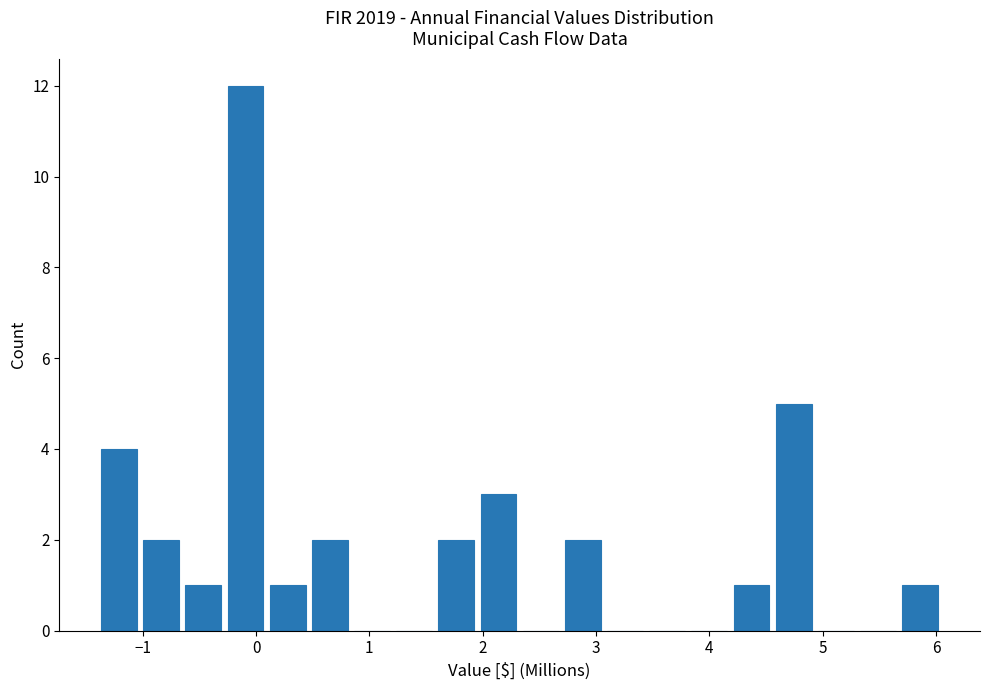

Around what value on the x-axis is the tallest bar? Give the approximate position of its centre, as read against the axis.

-0.1